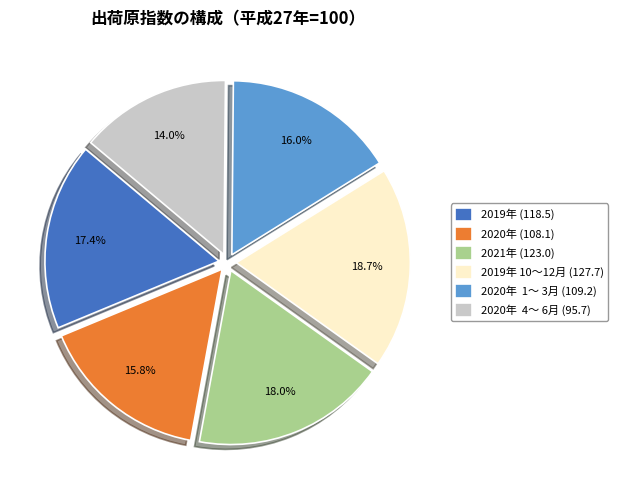

Which category has the smallest portion of the pie?

2020年 4～ 6月 (95.7)